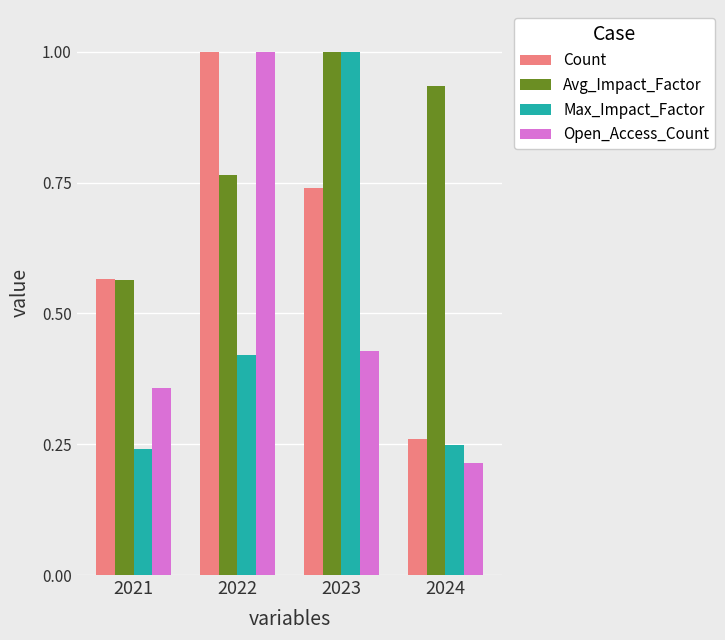

What is the sum of all Count values?

2.6